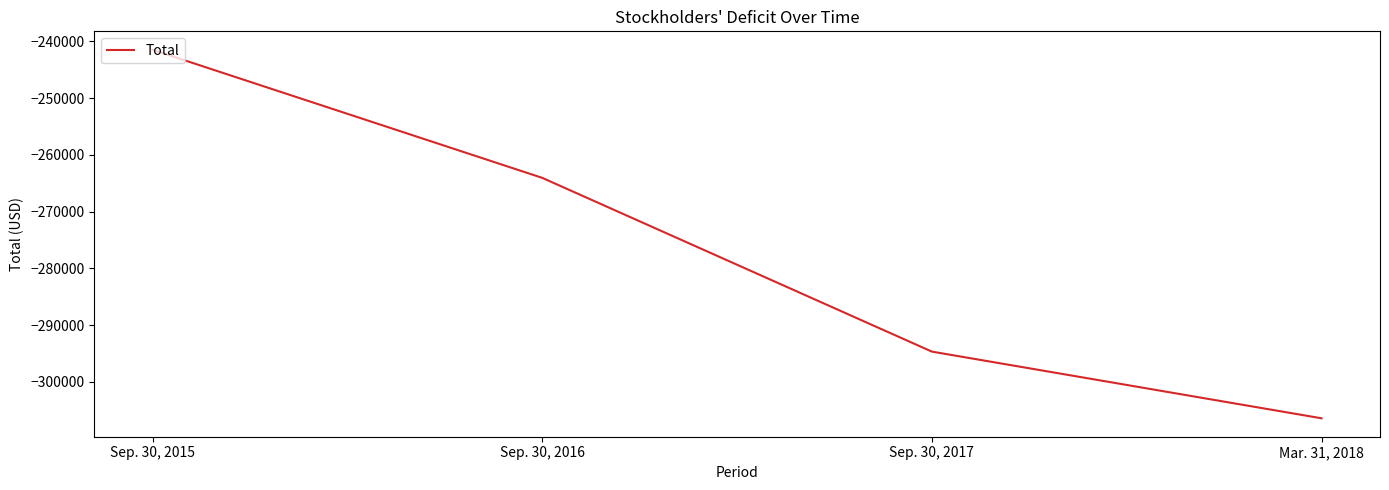

List the labels in order of value, smallest first.

Mar. 31, 2018, Sep. 30, 2017, Sep. 30, 2016, Sep. 30, 2015